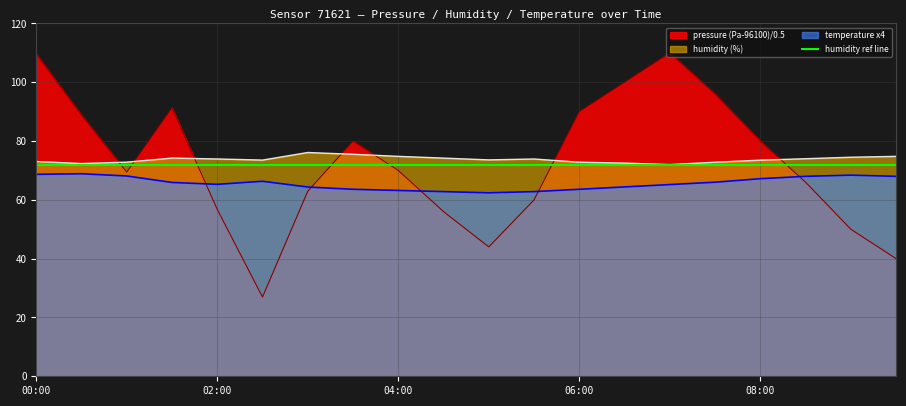

In temperature, how many points are lower than both neighbors (excluding endpoints)?

2